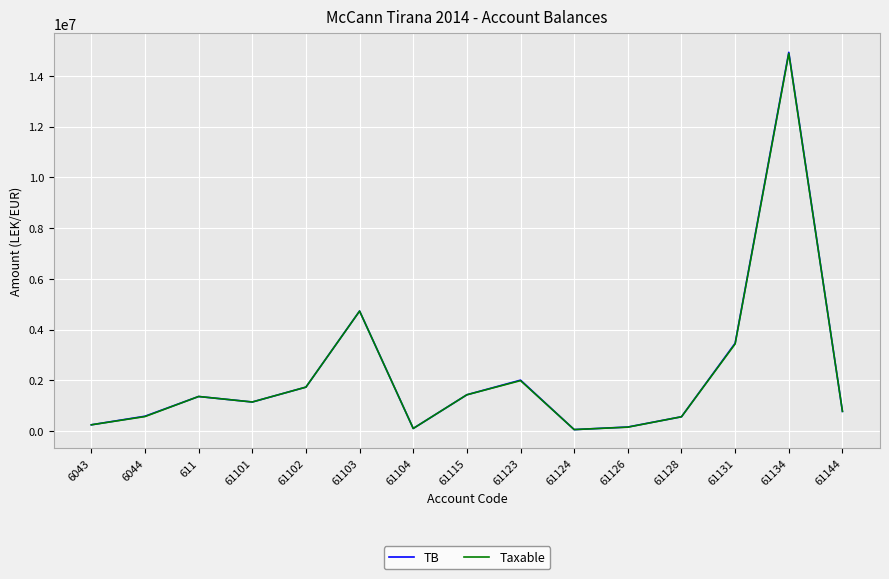

What is the sum of the TB values at 61134 and 6044?

15519277.7